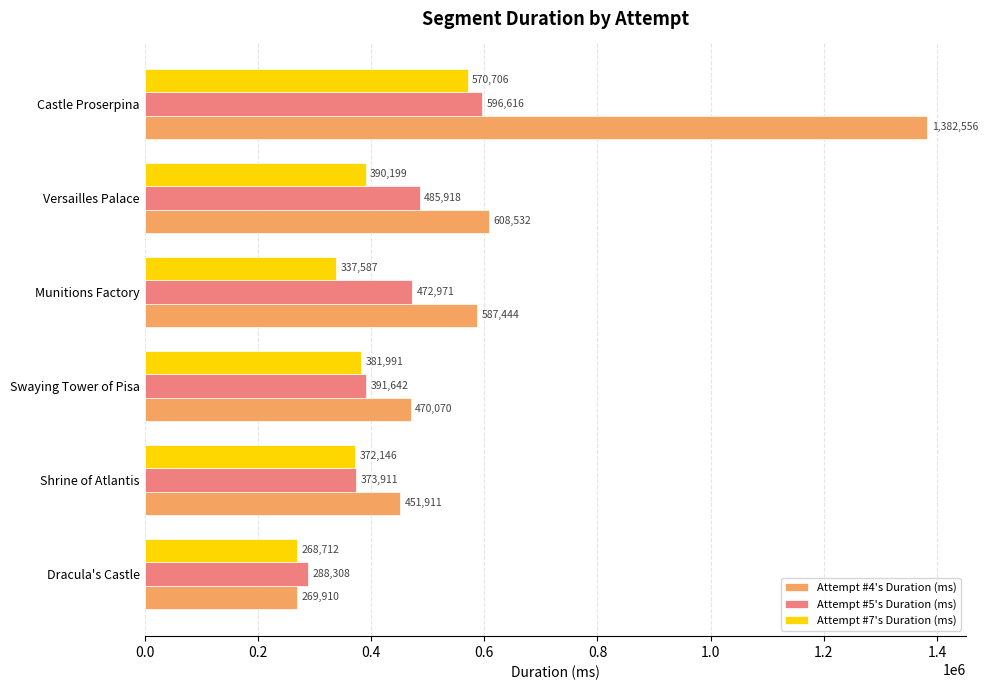

Rank the categories by Attempt #4's Duration (ms) value from lowest to highest.

Dracula's Castle, Shrine of Atlantis, Swaying Tower of Pisa, Munitions Factory, Versailles Palace, Castle Proserpina